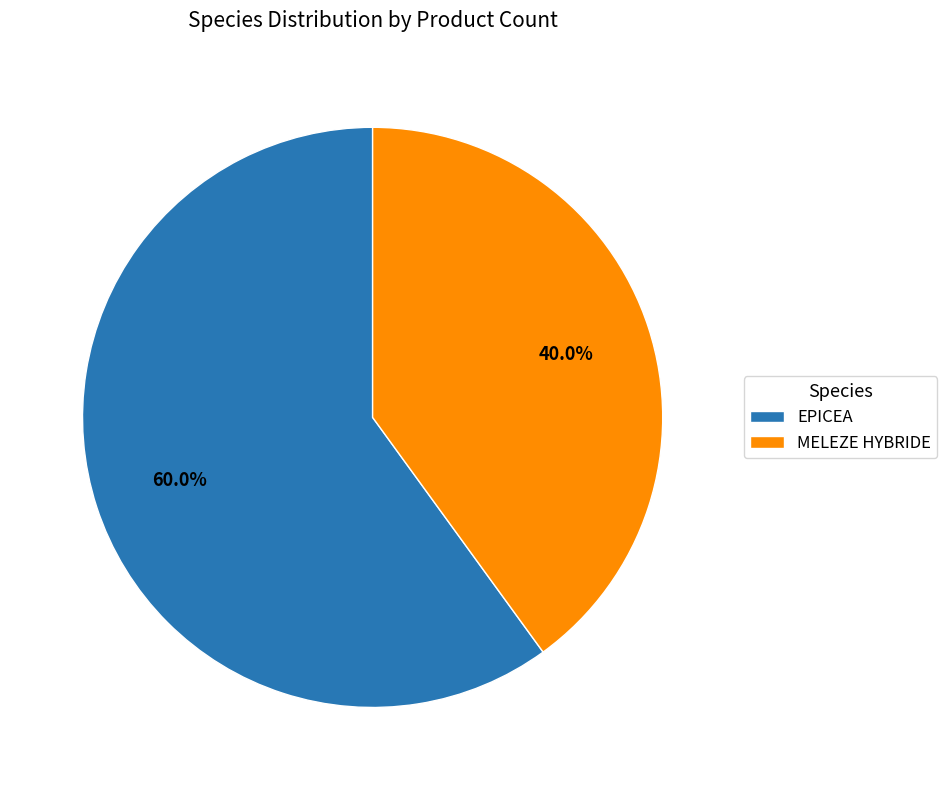

Count the number of slices in the pie.

2